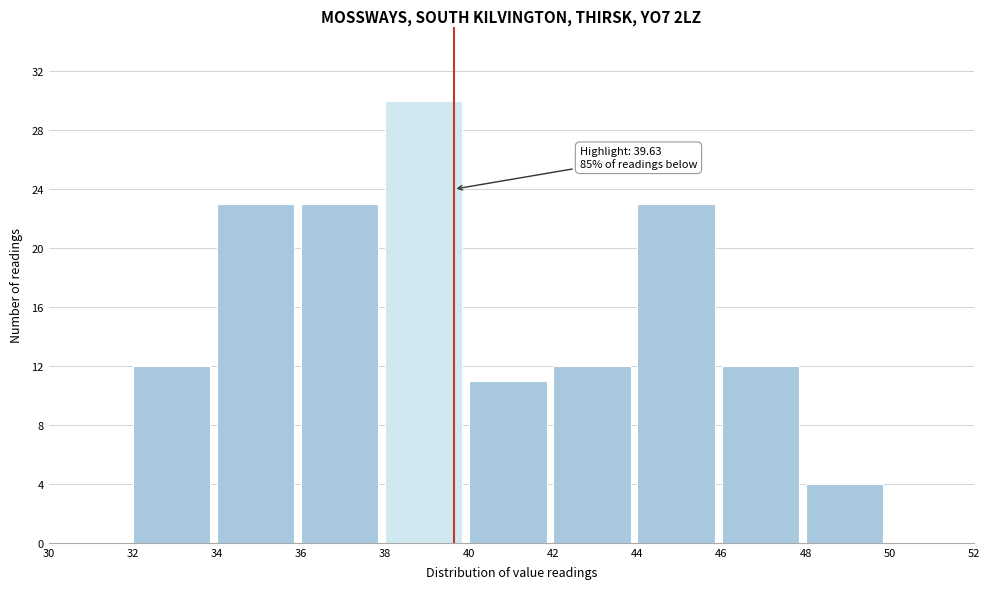

Which range on the x-axis has the tallest bar?

38 to 40